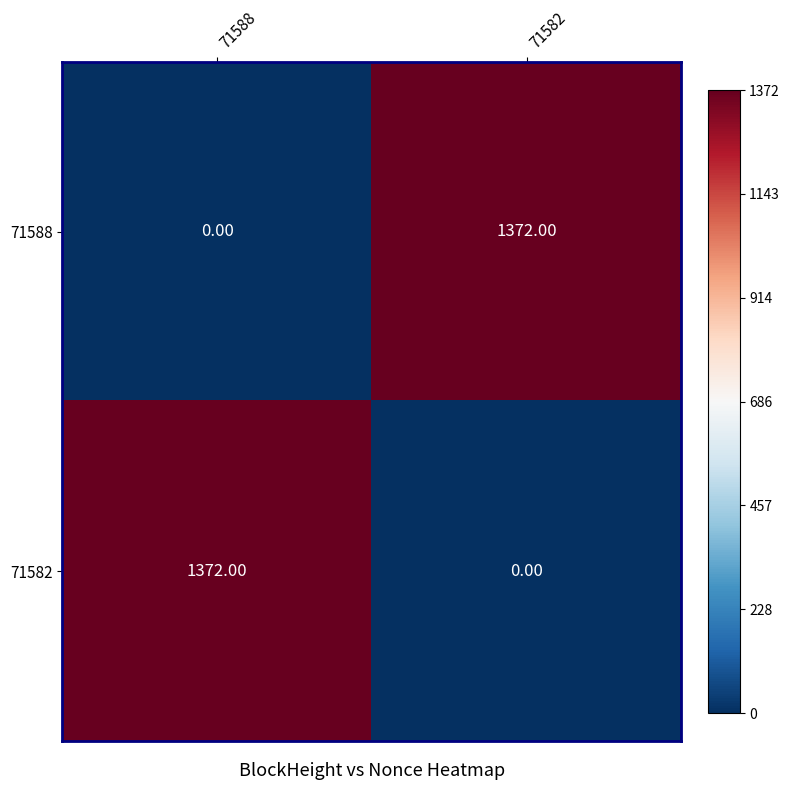

Is the value of 71588 at 71582 greater than the value of 71582 at 71582?

Yes